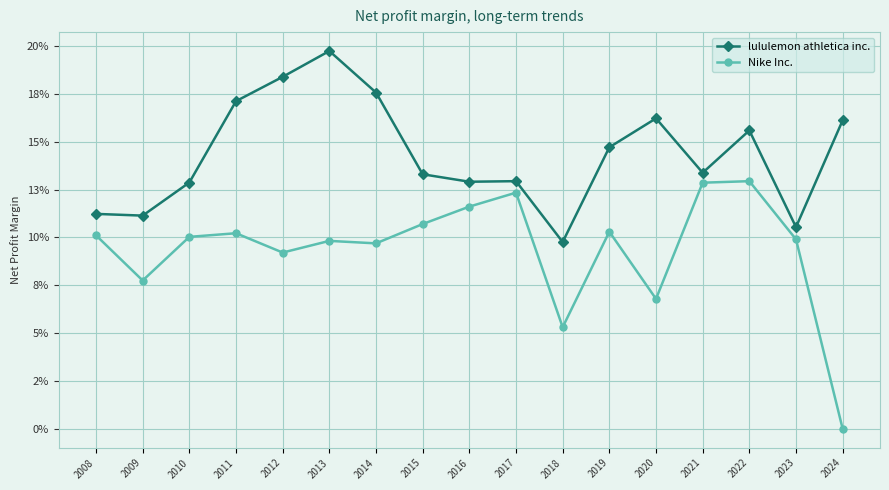

How many interior local valleys does the Nike Inc. series have?

5